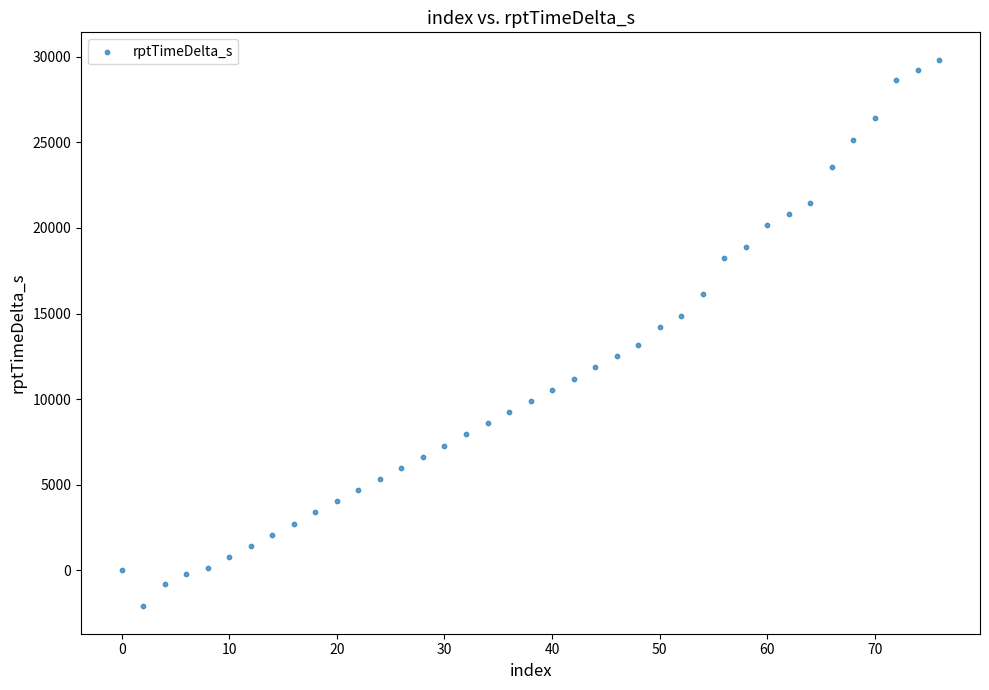

What is the range of X values (max minus min)?

76